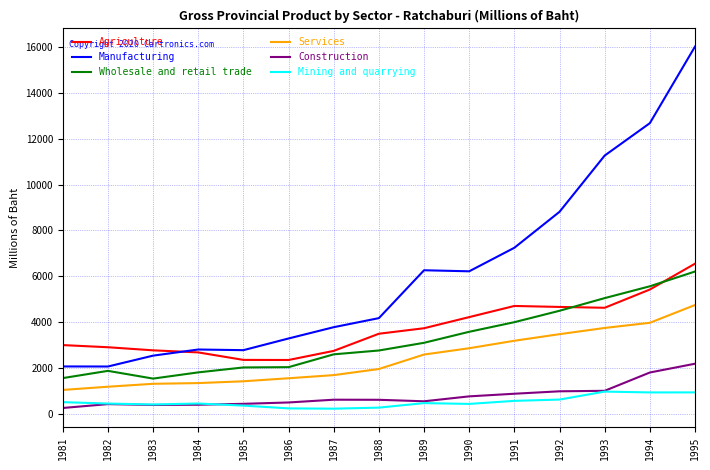

True or false: Construction and Services intersect in this chart.

False